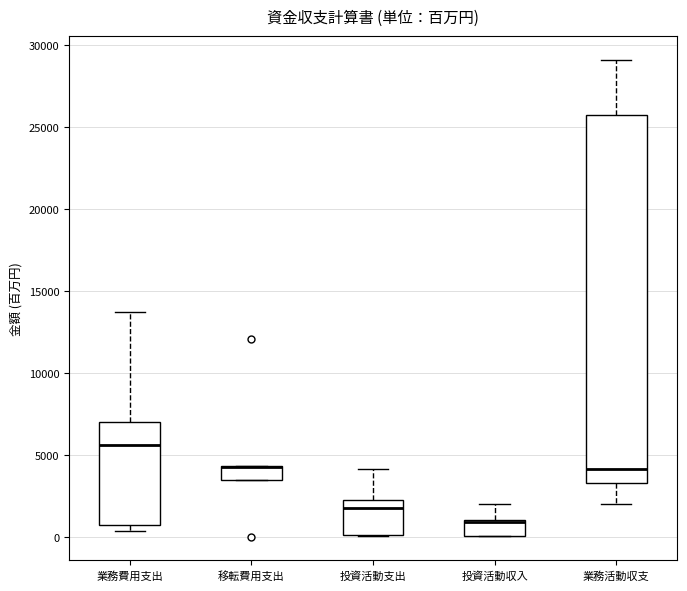

Reading left to right, transcribe this box plot: for each box, give where its median line is, the range the box spans, and where its two whiskers end, as read against the y-axis. The values are not printed on the chart, so give them approximately, as read against the axis.

業務費用支出: median 5500, box 500 to 7000, whiskers 500 (just below the box's lower edge) to 13500
移転費用支出: median 4000 (drawn on the box's upper edge), box 3500 to 4500, whiskers 3500 to 4500
投資活動支出: median 2000, box 0 to 2500, whiskers 0 to 4000
投資活動収入: median 1000 (drawn on the box's upper edge), box 0 to 1000, whiskers 0 to 2000
業務活動収支: median 4000, box 3500 to 26000, whiskers 2000 to 29000